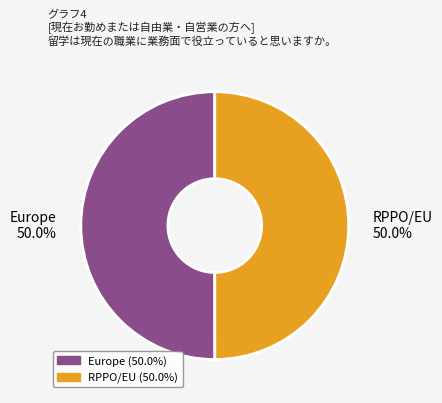

To the nearest percent, what portion does Europe represent?

50%